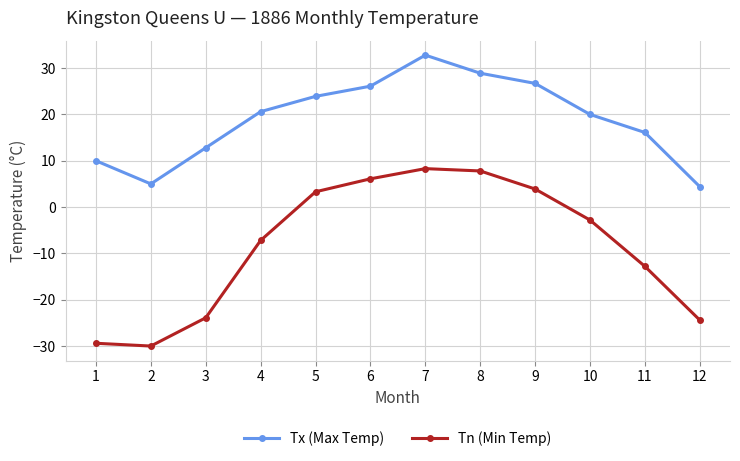

What are all the series names shown in the legend?

Tx (Max Temp), Tn (Min Temp)